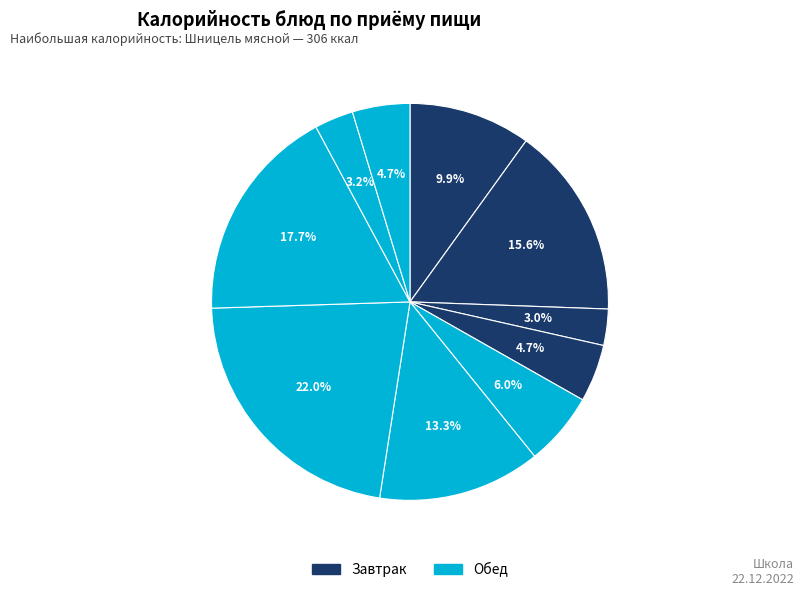

How many segments does this pie chart have?

10